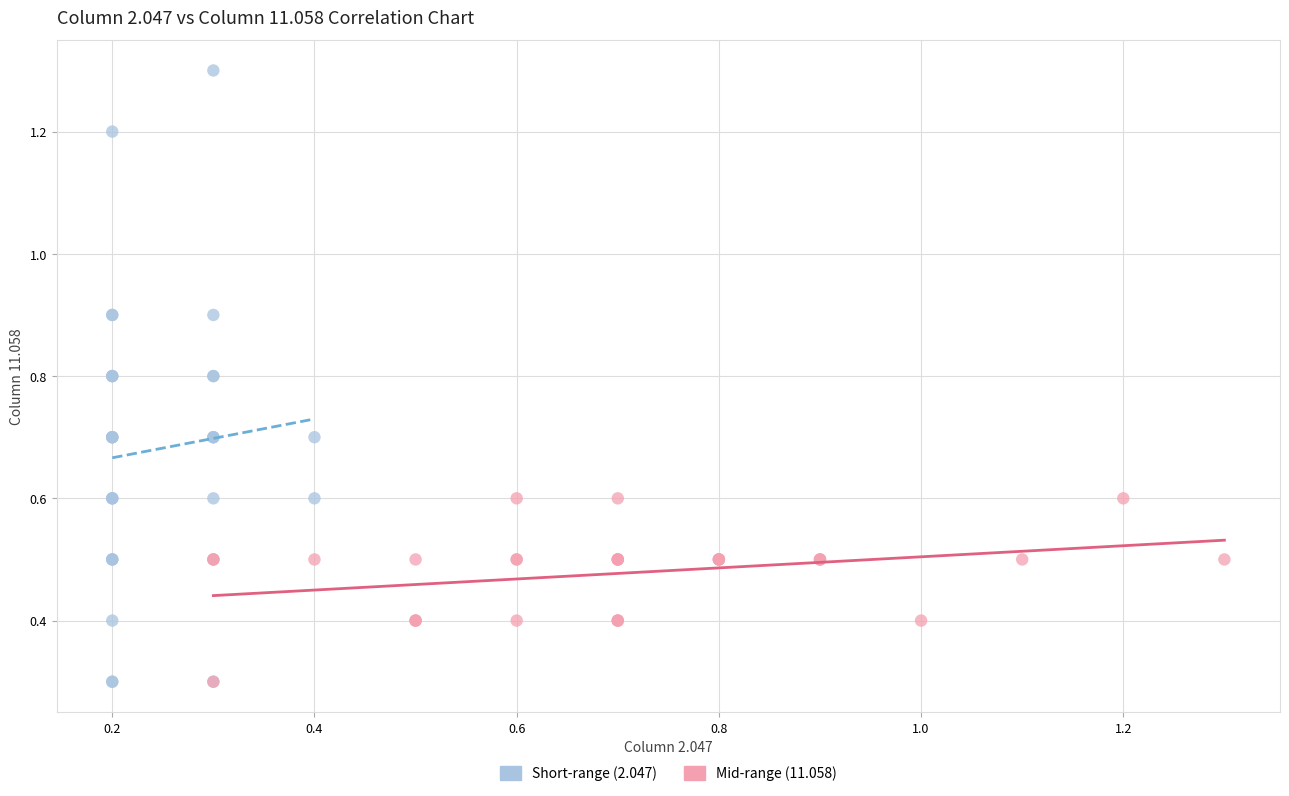

Which series has the widest spread of Y values?

Short-range (2.047)